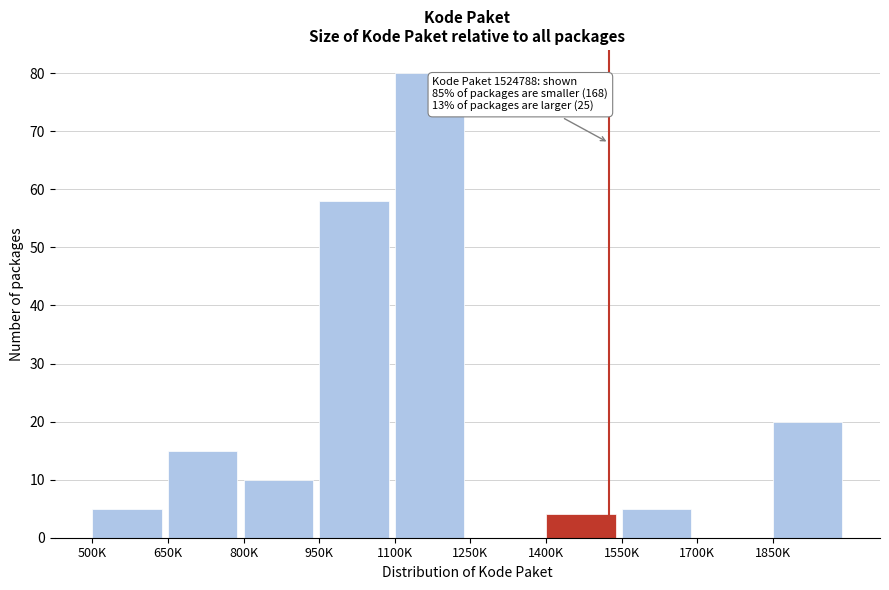

Reading right to left, transcribe all the data shown in this chart.

1850K=20	1700K=0	1550K=5	1400K=4	1250K=0	1100K=80	950K=58	800K=10	650K=15	500K=5